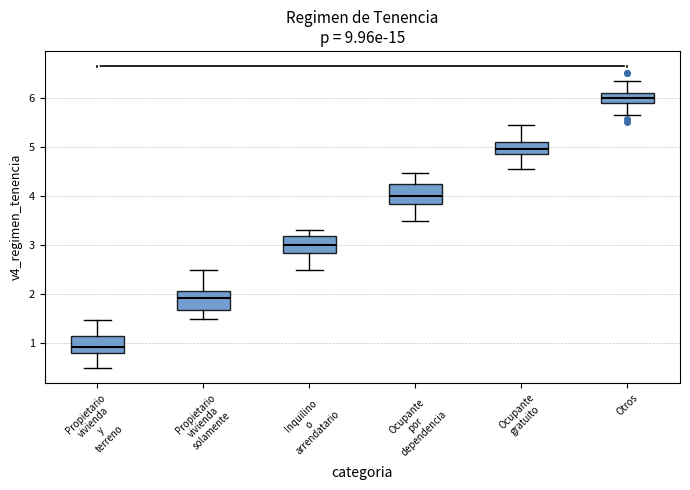

Which box's median line is the lowest?

Propietario vivienda y terreno